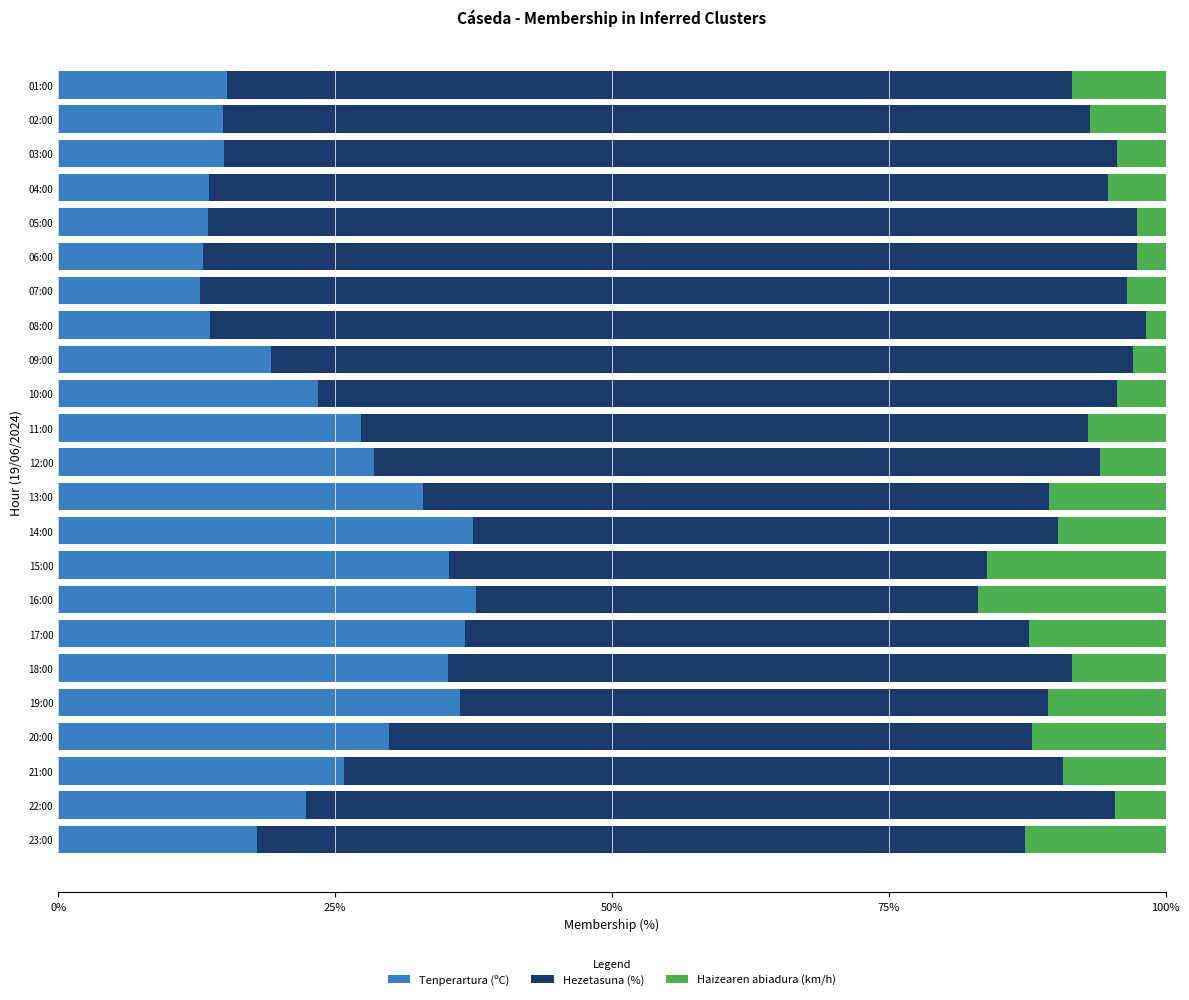

What is the difference between the second highest and second lowest values in the Tenperartura (ºC) series?

24.3